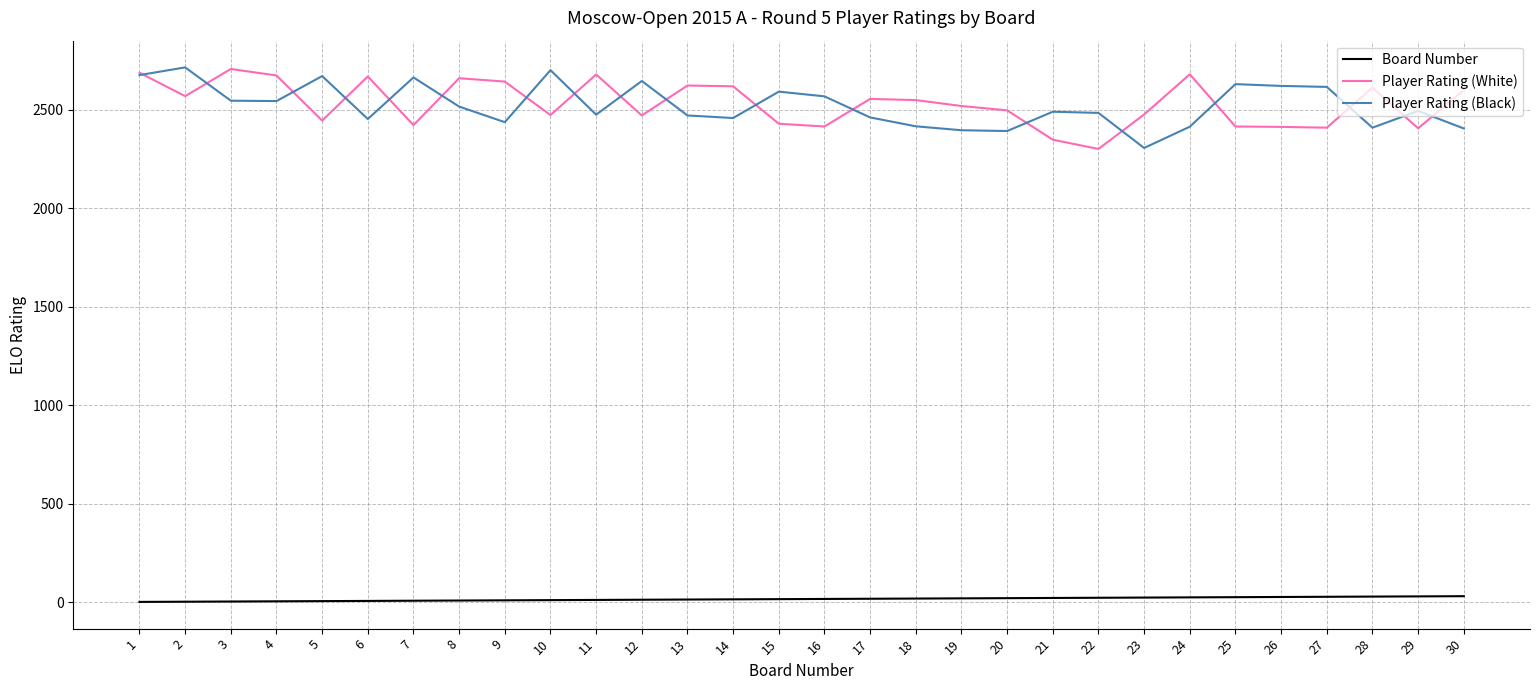

What is the total value across all series at 1?

5363